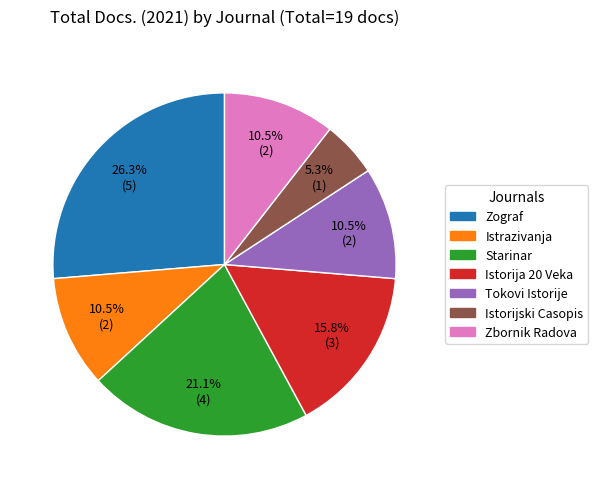

Does any single category account for the majority?

No